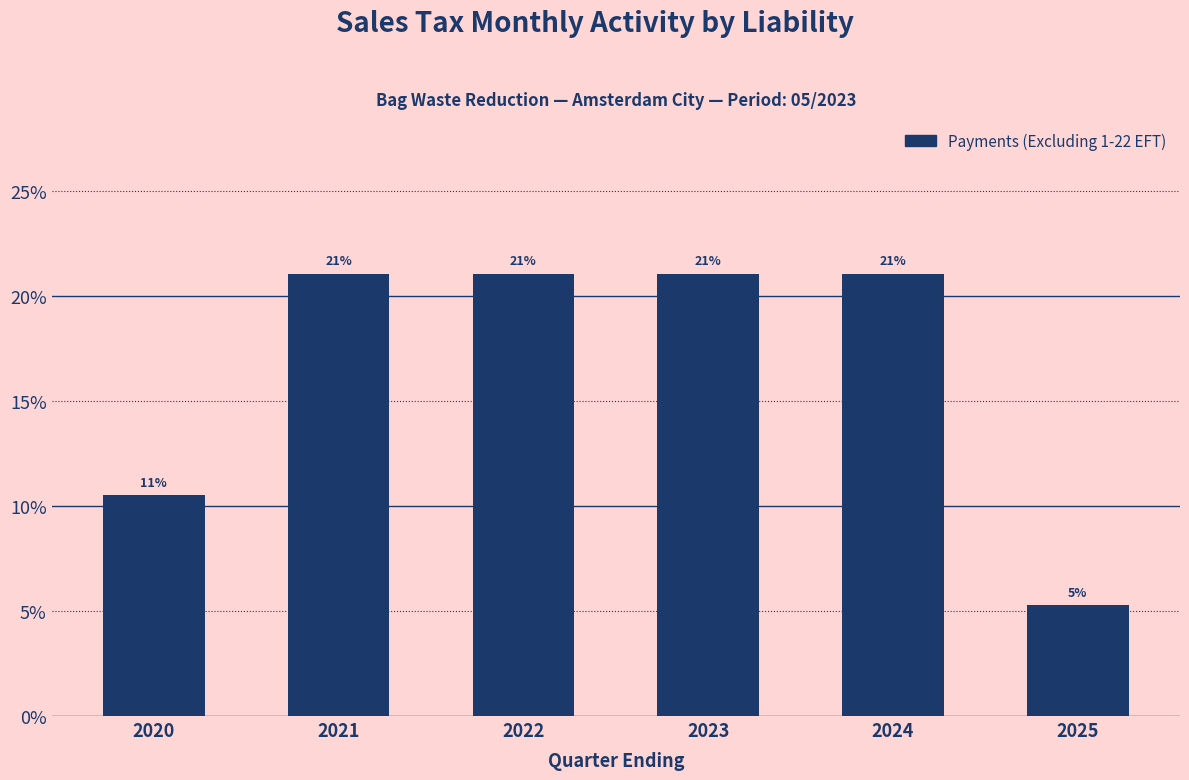

What is the value of the 5th bar from the left?

21.1